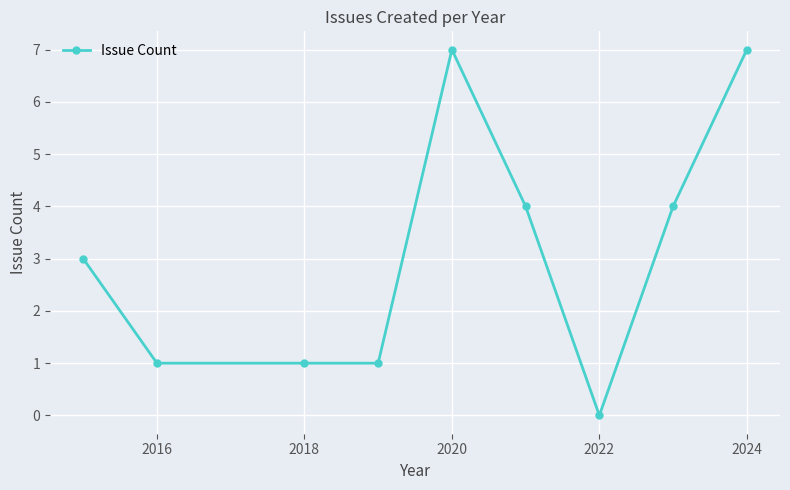

How many values are below 3?

4